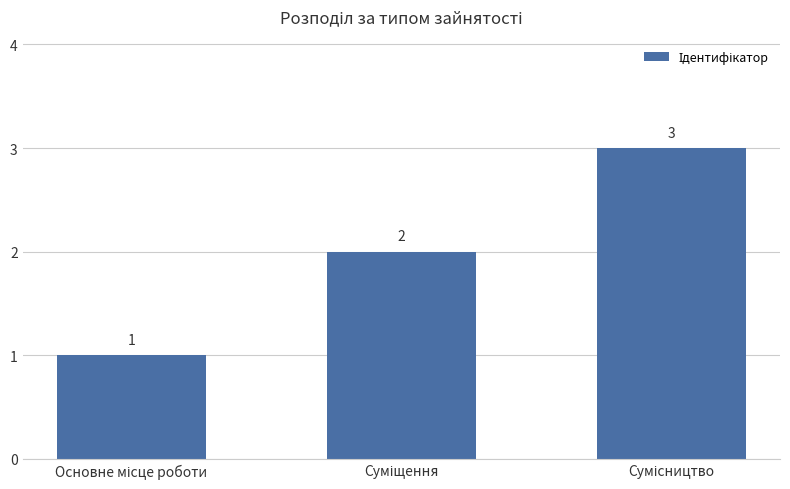

What is the maximum value shown in the chart?

3